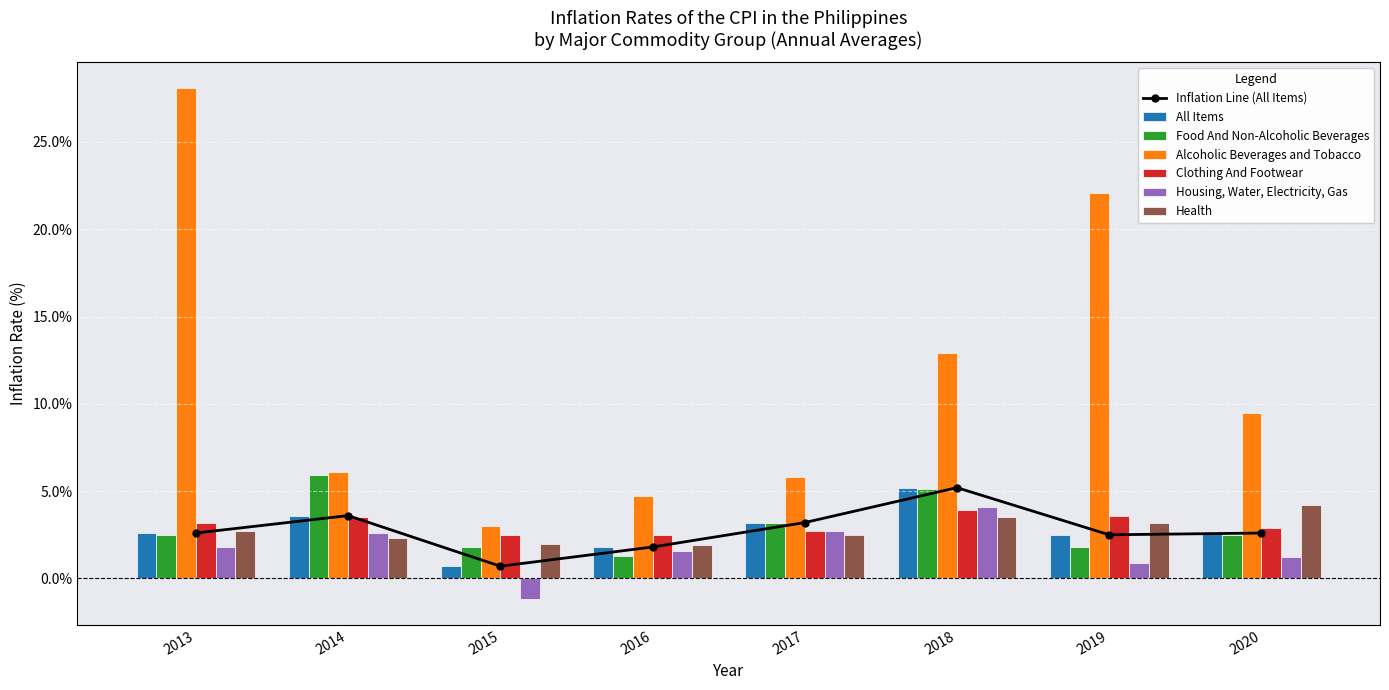

At how many categories does at least one series exceed 25?

1